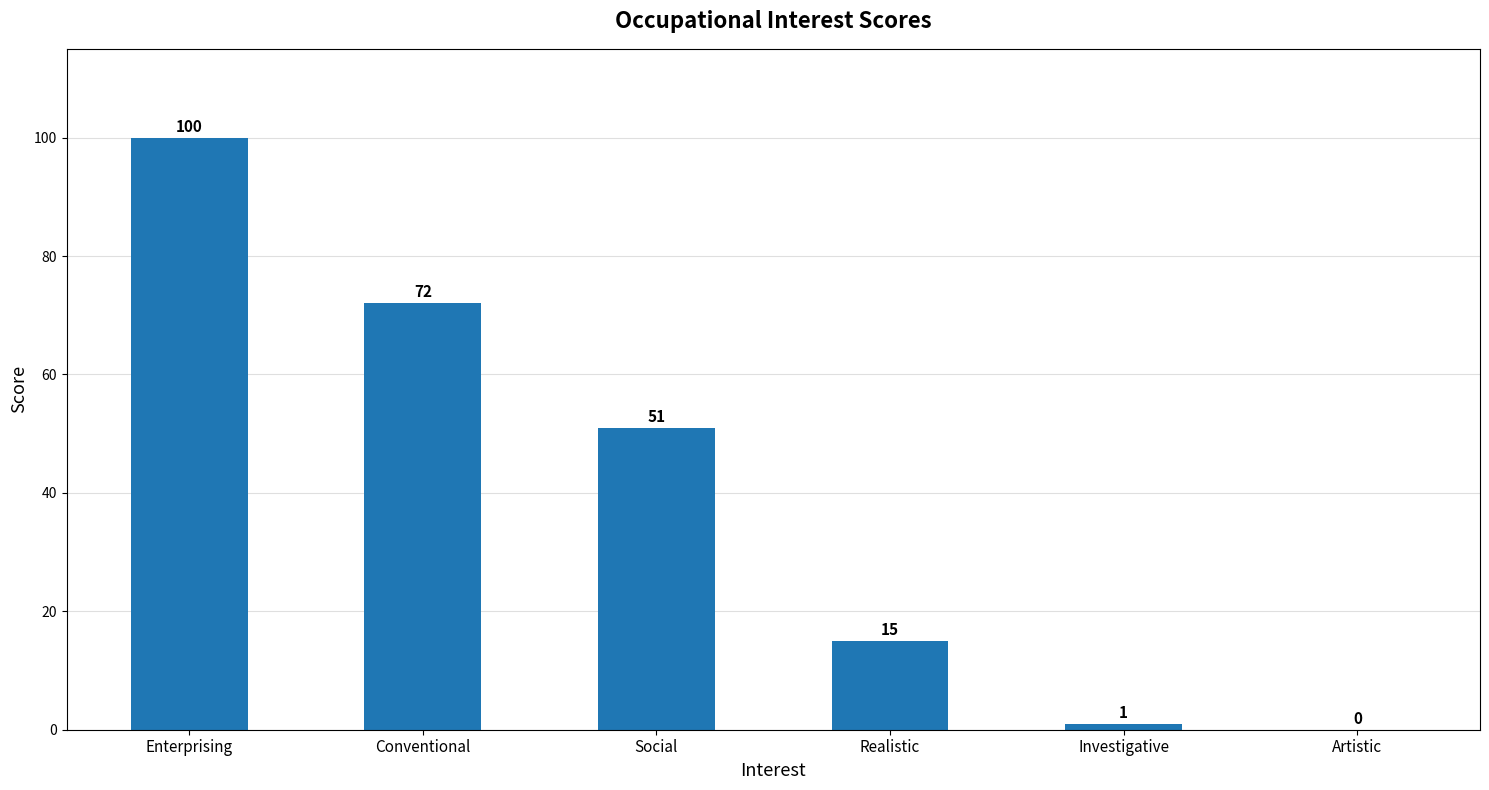

Where does the data first go above 51?

Enterprising